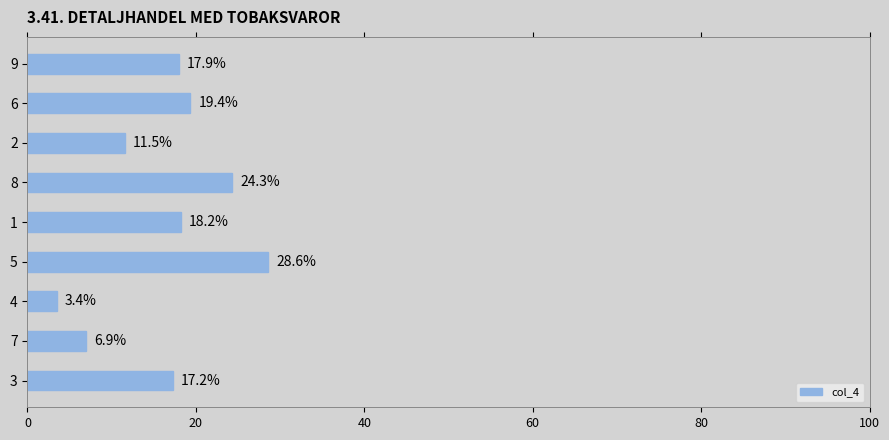

The value at 7 is 6.9. True or false?

True